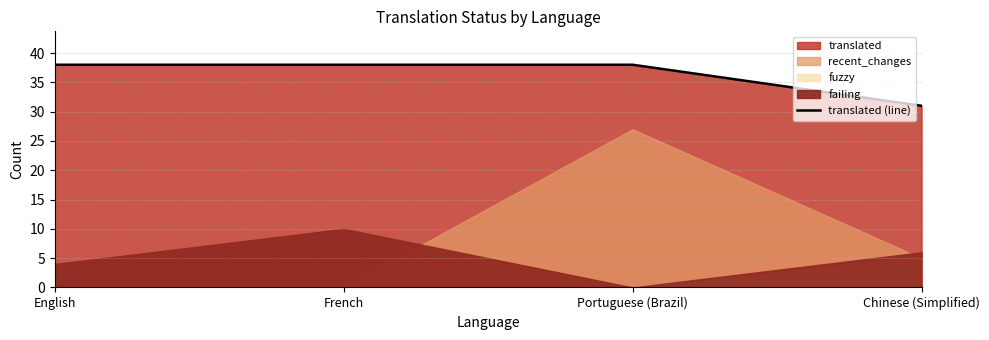

What is the average value?

36